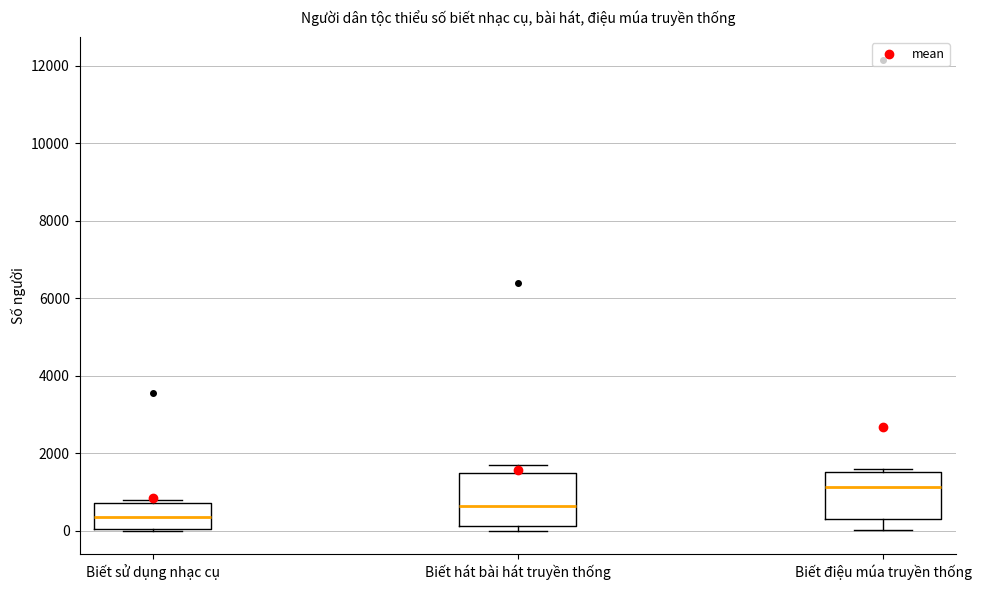

Reading left to right, read every box against the y-axis: the position of its median line, the range the box covers, and the ends of its whiskers. The values are not printed on the chart, so give them approximately, as read against the axis.

Biết sử dụng nhạc cụ: median 400, box 0 to 800, whiskers 0 to 800 (just above the box's upper edge)
Biết hát bài hát truyền thống: median 600, box 200 to 1400, whiskers 0 to 1800
Biết điệu múa truyền thống: median 1200, box 200 to 1600, whiskers 0 to 1600 (just above the box's upper edge)